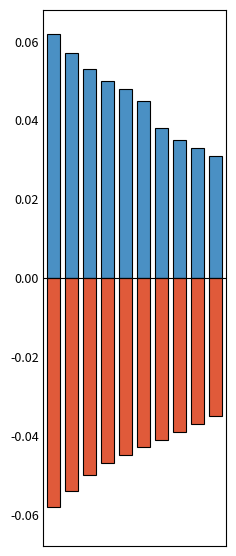

Is the value of public at 1 greater than the value of featured at 6?

Yes